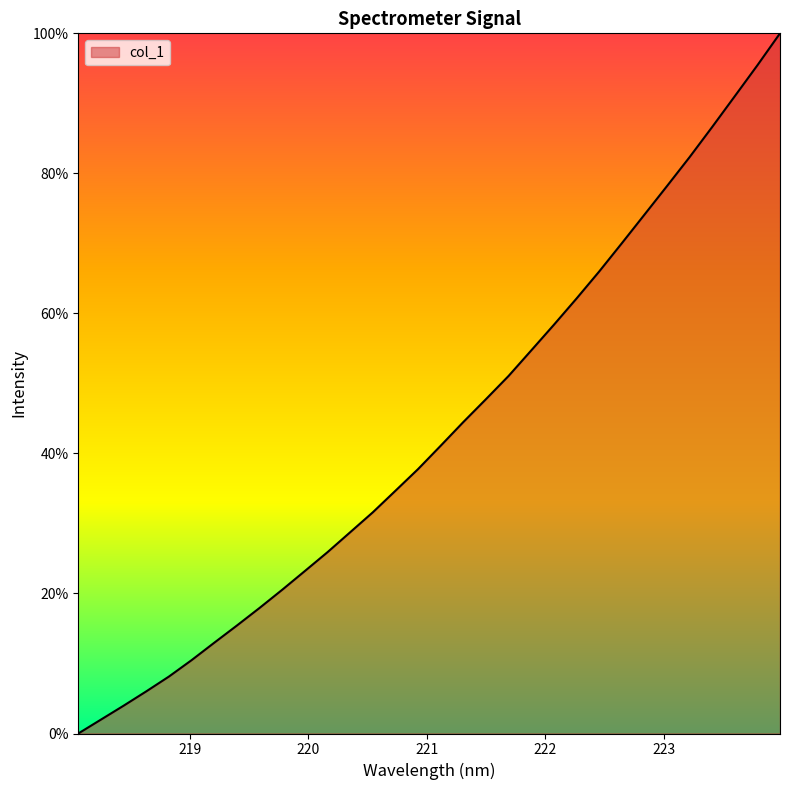

What is the greatest value displayed?

100.0